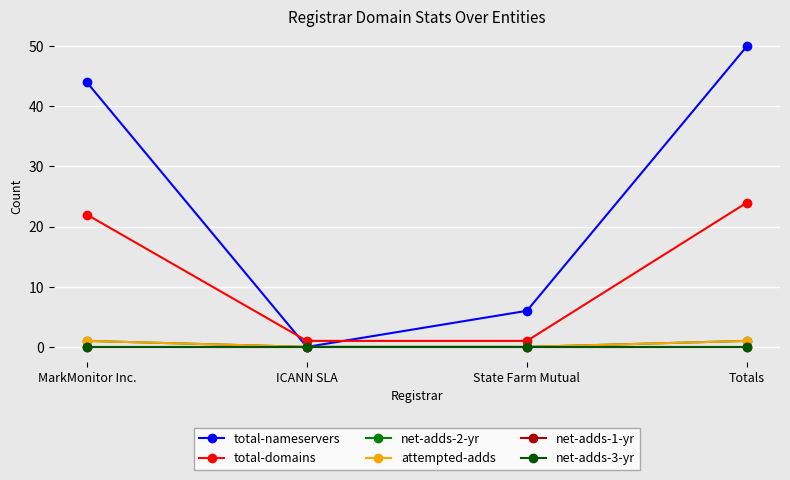

Rank the series by their maximum value, from lowest to highest.

net-adds-1-yr, net-adds-3-yr, net-adds-2-yr, attempted-adds, total-domains, total-nameservers